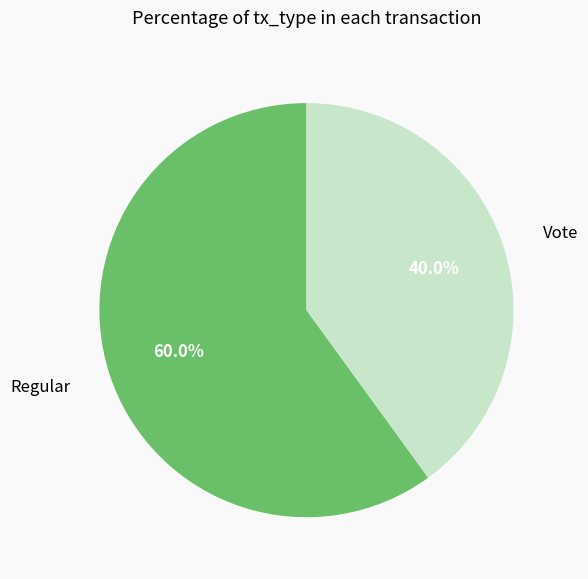

What is the largest slice in the pie chart?

Regular